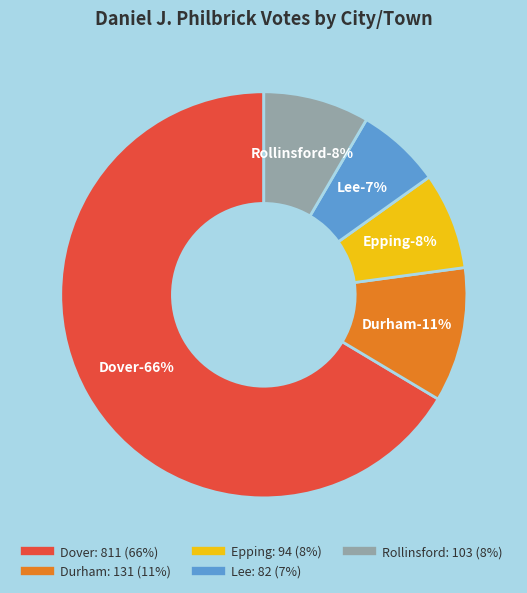

Rank the categories by value from highest to lowest.

Dover, Durham, Rollinsford, Epping, Lee